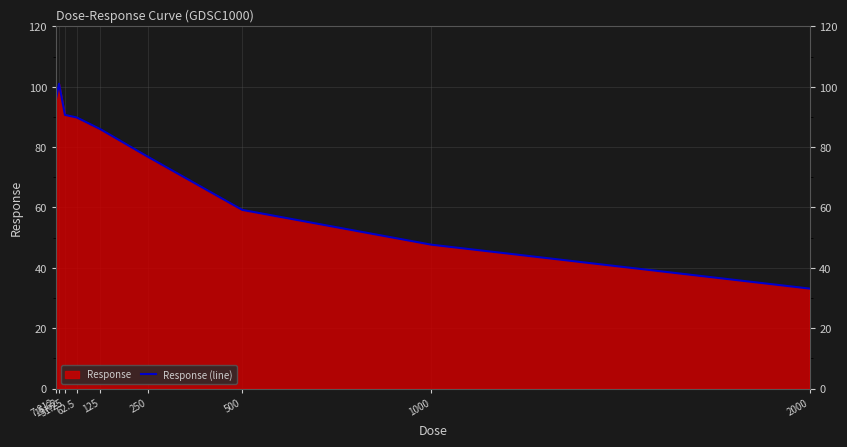

Is it true that the value at 31.25 is 20.3?

False